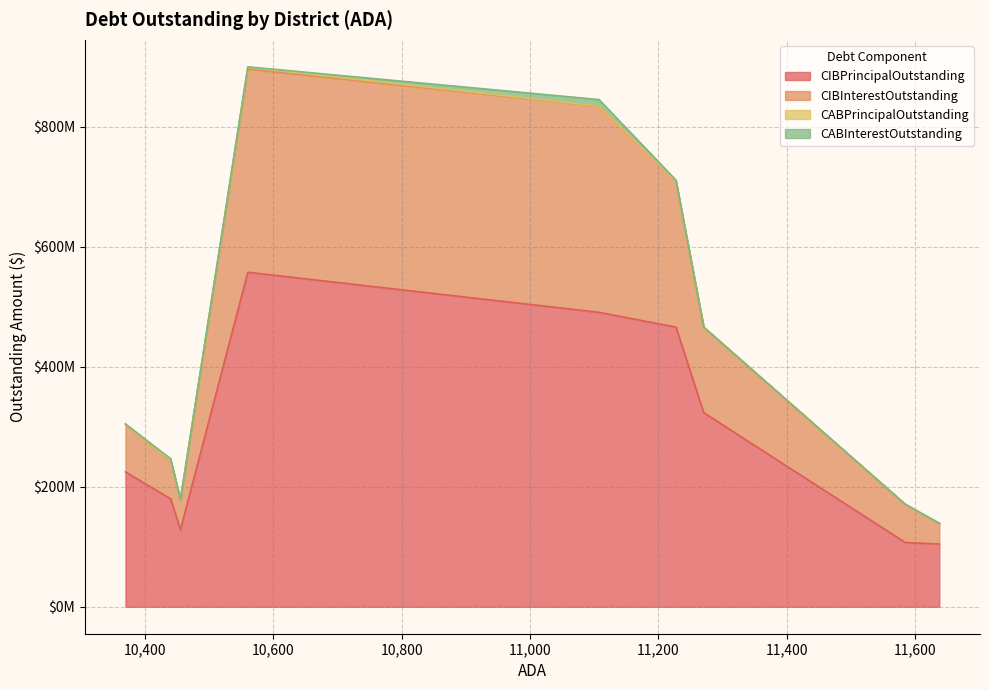

What is the difference between the CIBPrincipalOutstanding values at 10455.418 and 10440.24?

51440000.0